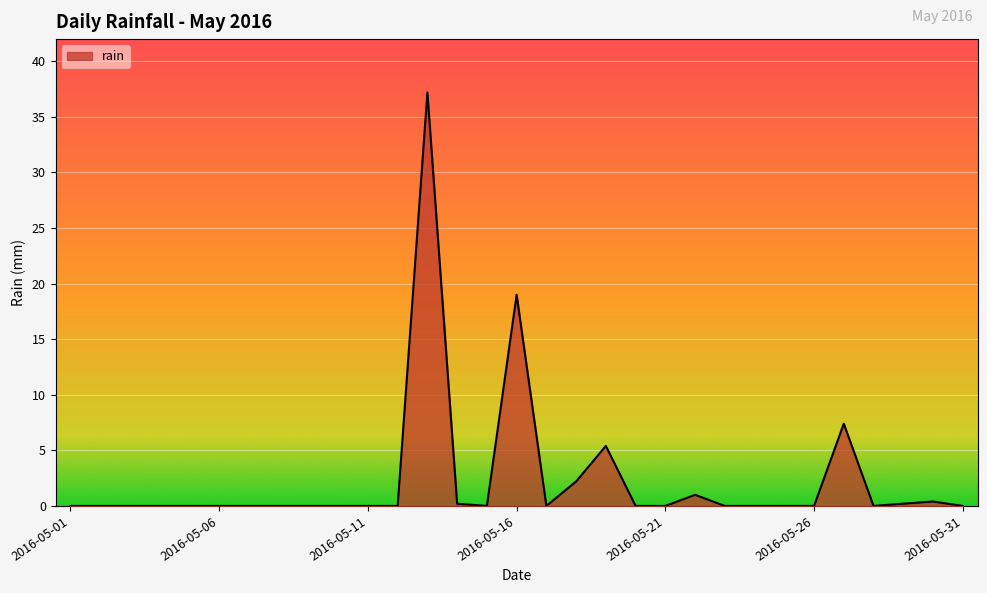

Does the chart have visible grid lines?

Yes